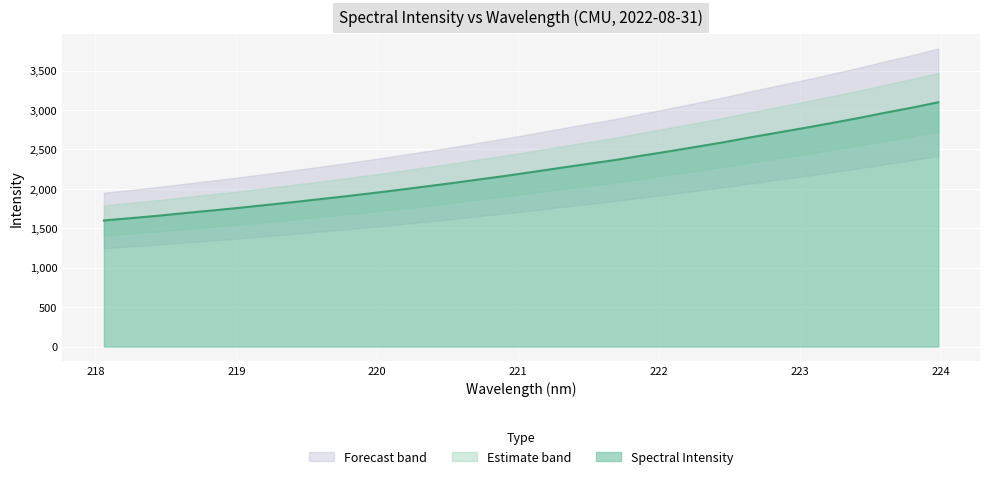

Reading left to right, extract all data points from this chart.

1599.0	1628.0	1658.5	1692.2	1724.7	1758.1	1794.2	1830.2	1868.5	1906.5	1946.6	1988.3	2032.1	2075.8	2122.1	2168.2	2217.8	2268.0	2317.4	2366.0	2421.8	2475.9	2532.5	2589.4	2651.7	2711.0	2770.1	2831.8	2895.3	2963.2	3027.3	3097.4